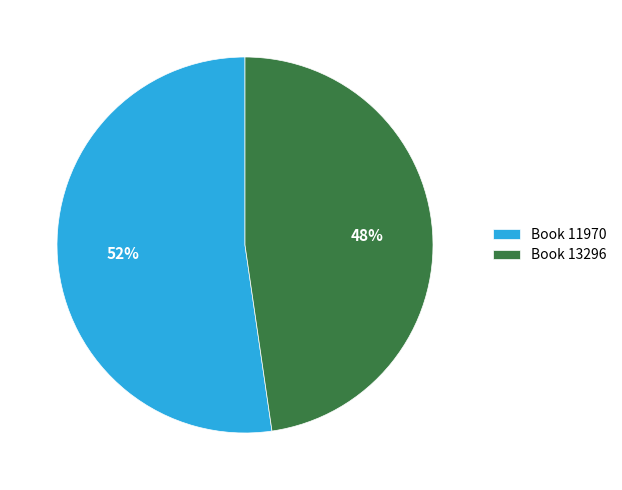

How many slices are in this pie chart?

2